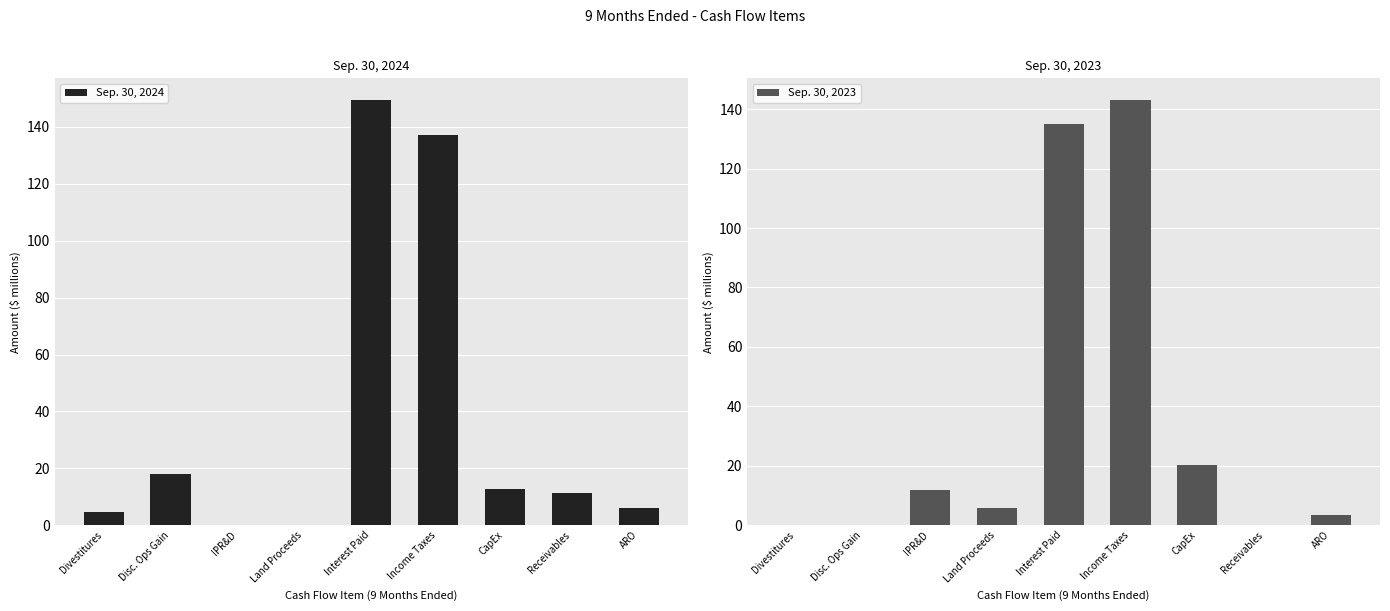

At which category is the sum across all series the highest?

Interest Paid